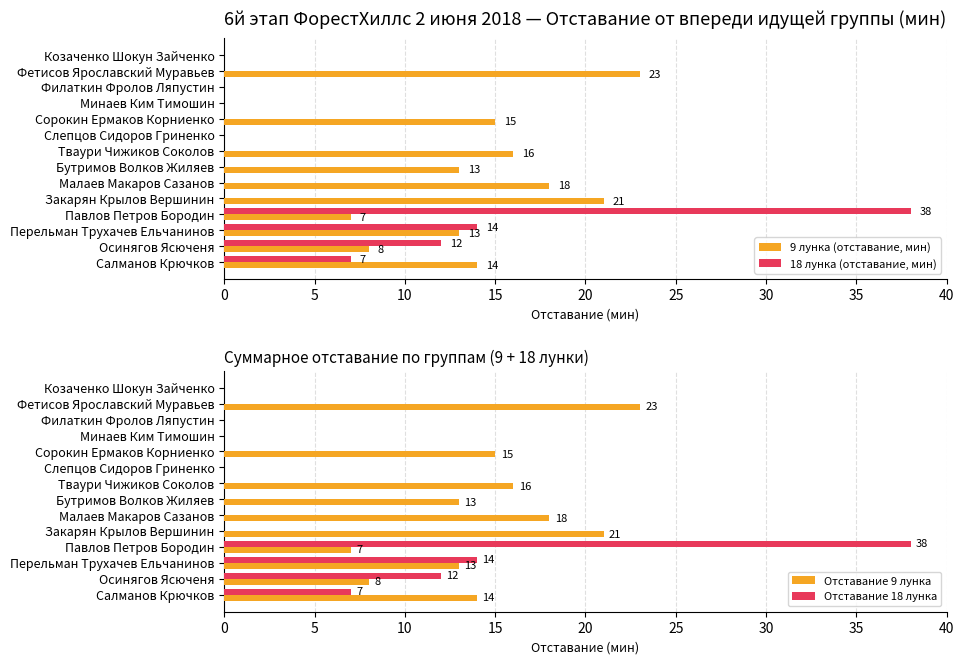

How many positive values does the 18 лунка (отставание, мин) series have?

4